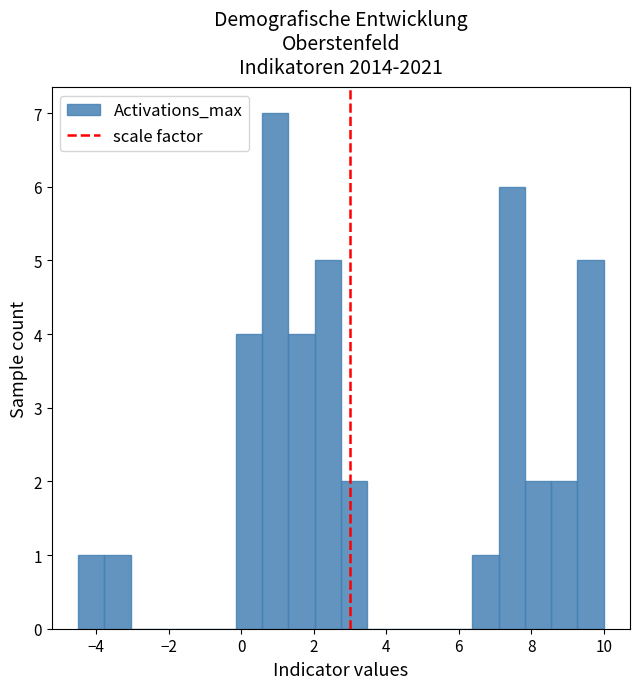

Around what value on the x-axis is the tallest bar? Give the approximate position of its centre, as read against the axis.

1.0